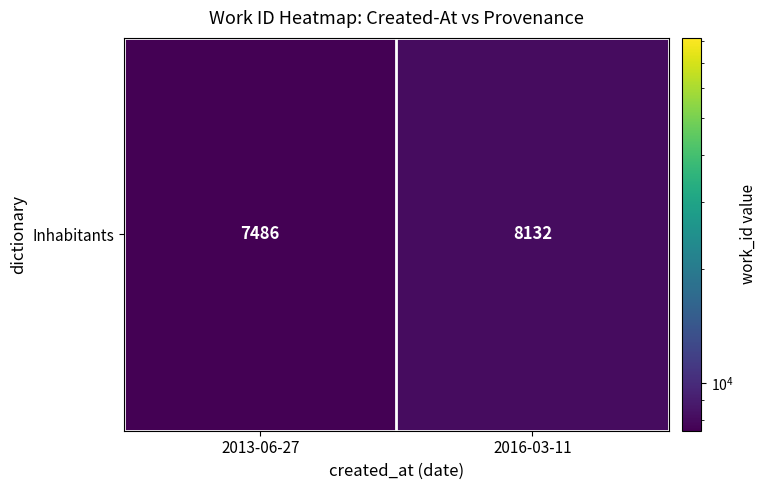

What is the minimum value shown in the chart?

7486